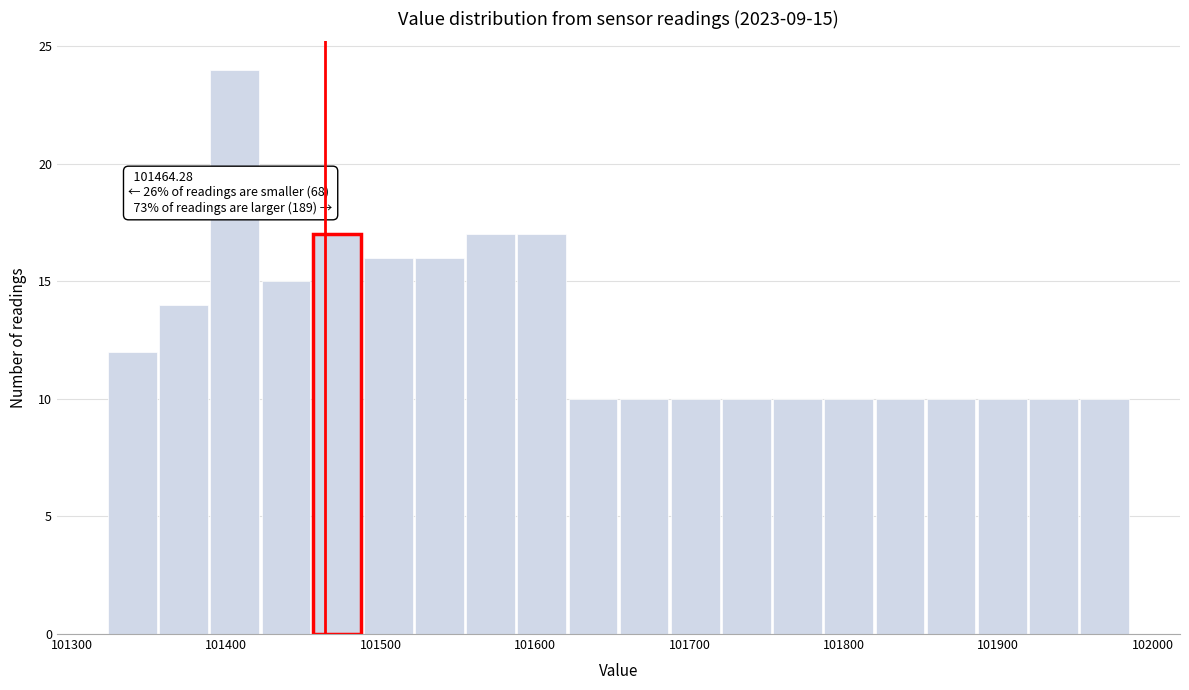

Around what value on the x-axis is the tallest bar? Give the approximate position of its centre, as read against the axis.

101410